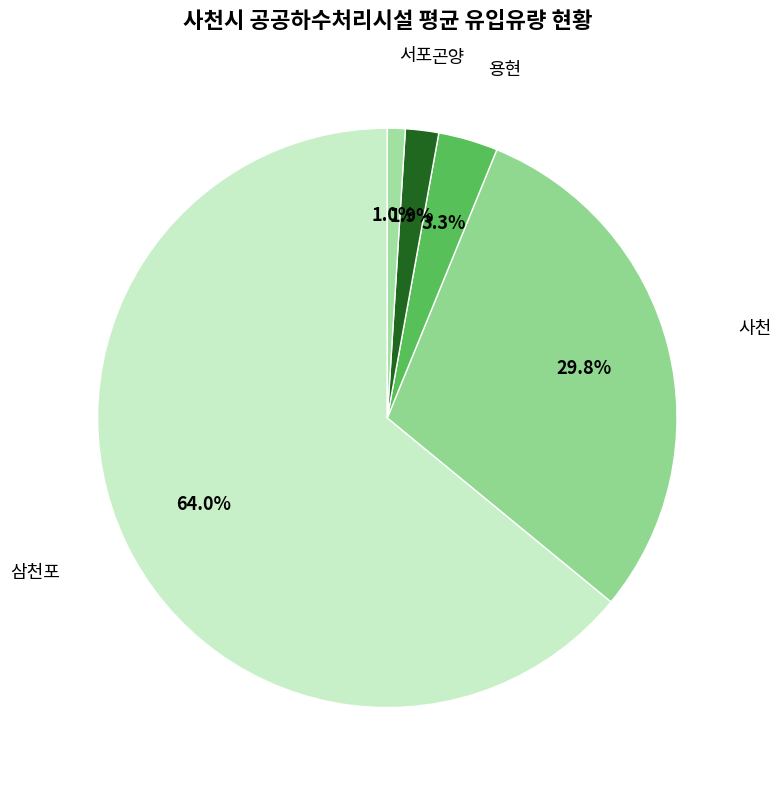

Approximately how many times larger is the value at 서포 compared to 용현?

0.3